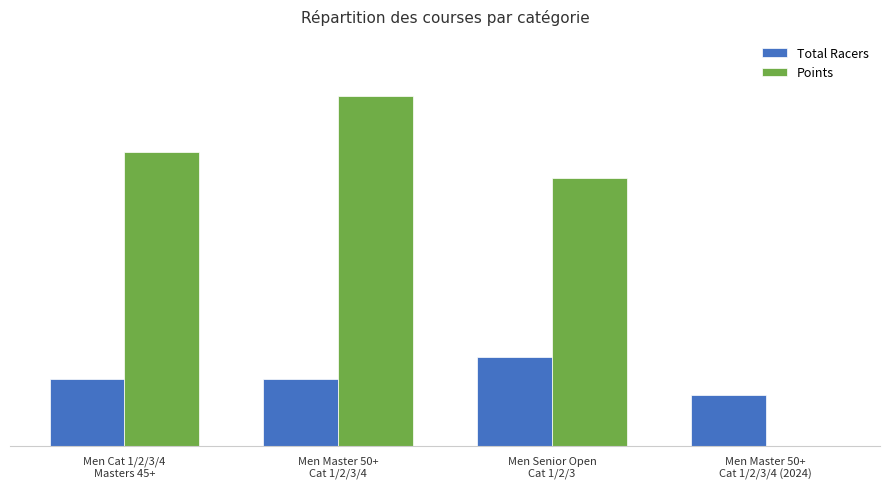

What is the sum of all Points values?

1333.0